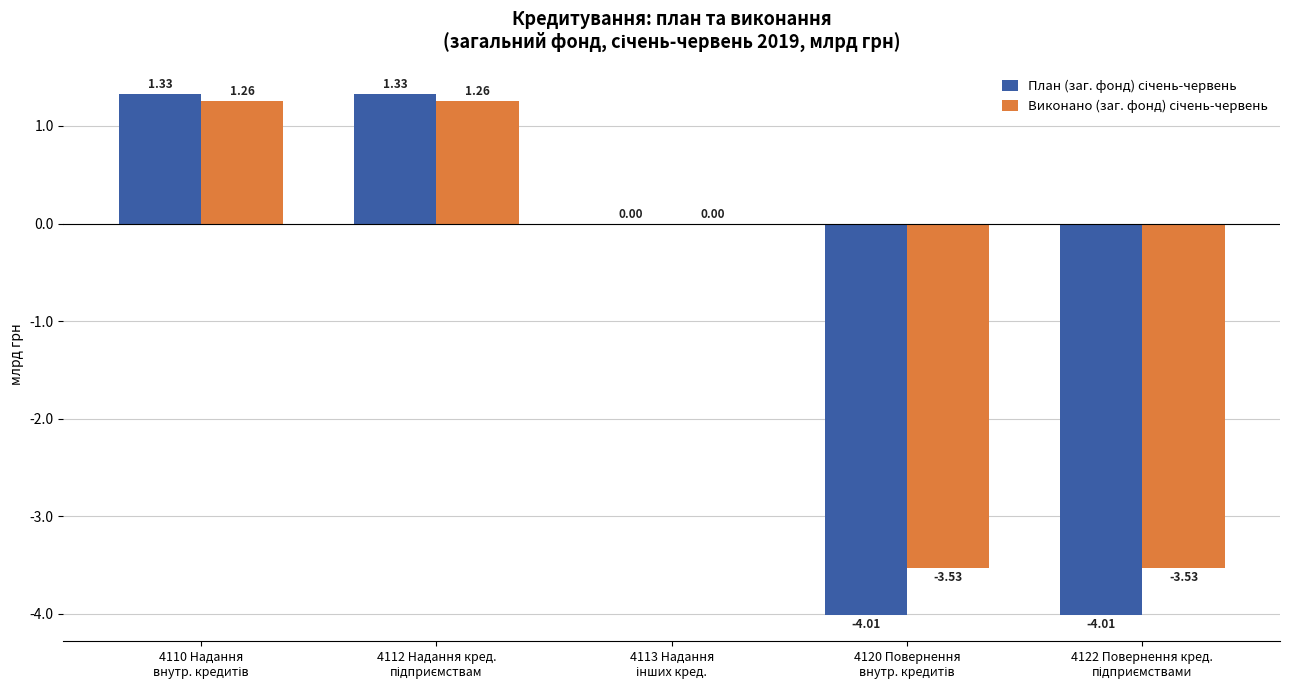

How many distinct data groups are displayed?

2